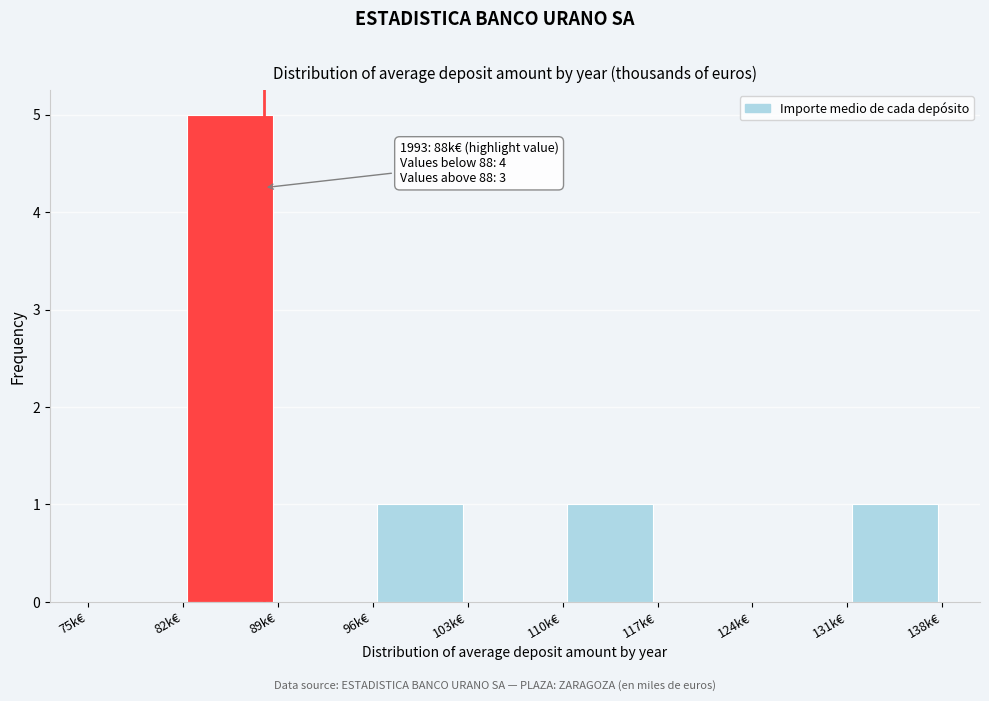

Which range on the x-axis has the tallest bar?

82 to 89